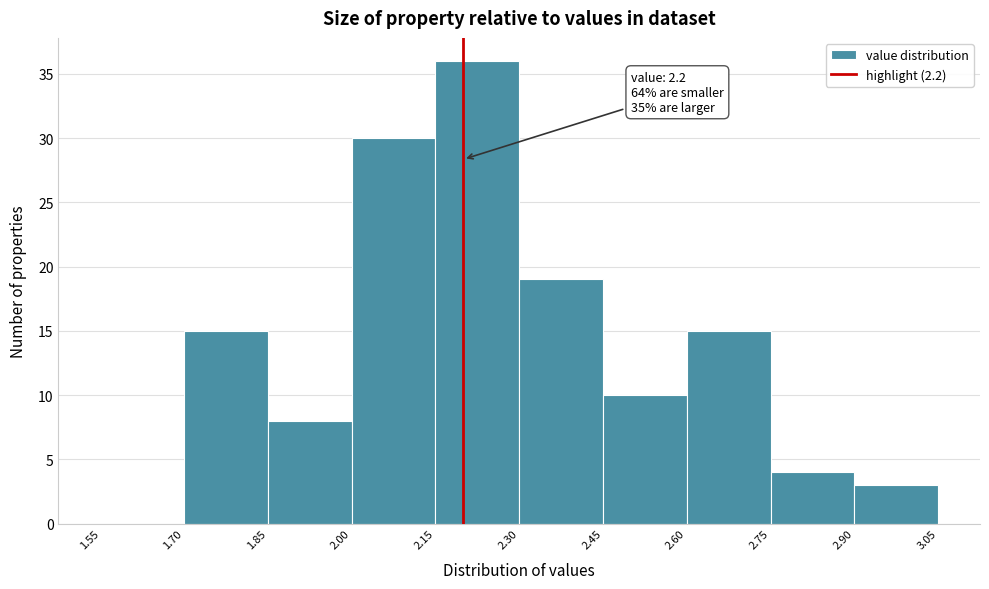

Over which range of the x-axis is the bar tallest?

2.15 to 2.30